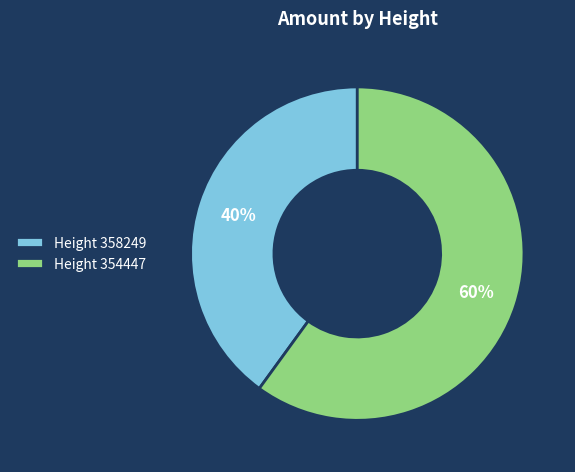

Is the sum of Height 358249 and Height 354447 greater than half?

Yes